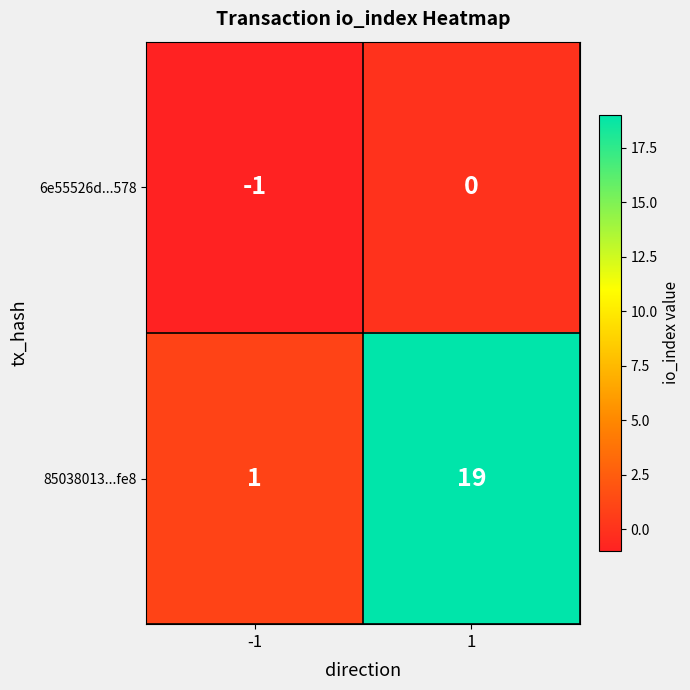

Reading left to right, extract all data points from this chart.

6e55526d...578: -1=-1	1=0
85038013...fe8: -1=1	1=19